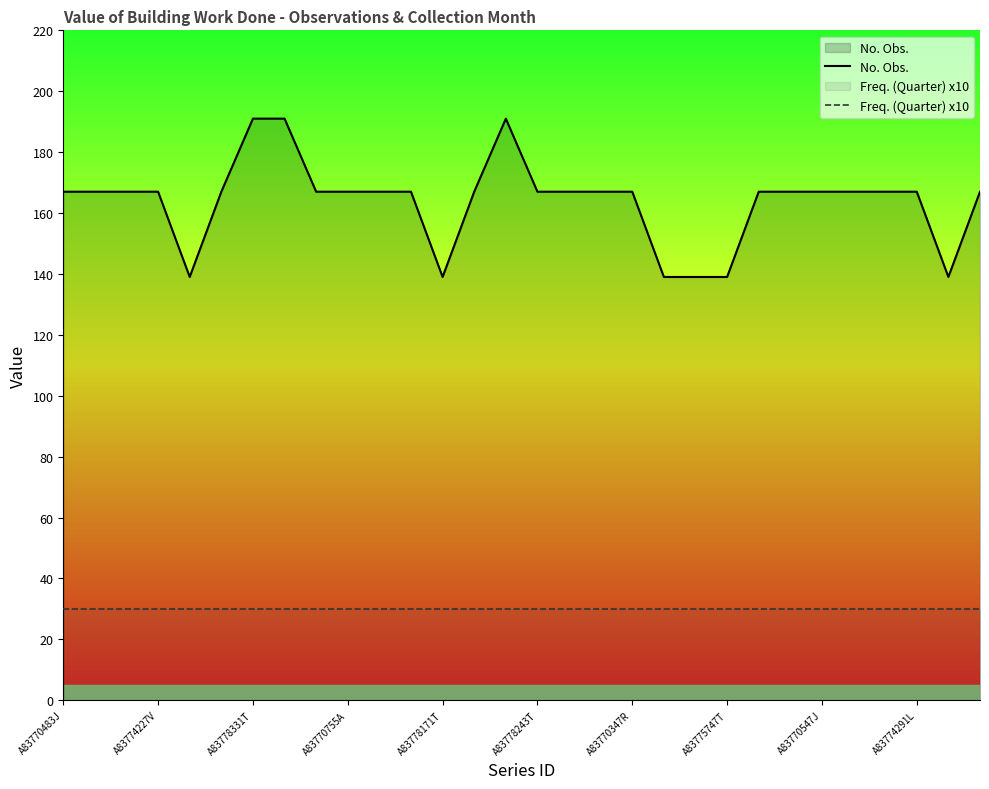

The value of Freq. (Quarter) x10 at A83770547J is 12. True or false?

False